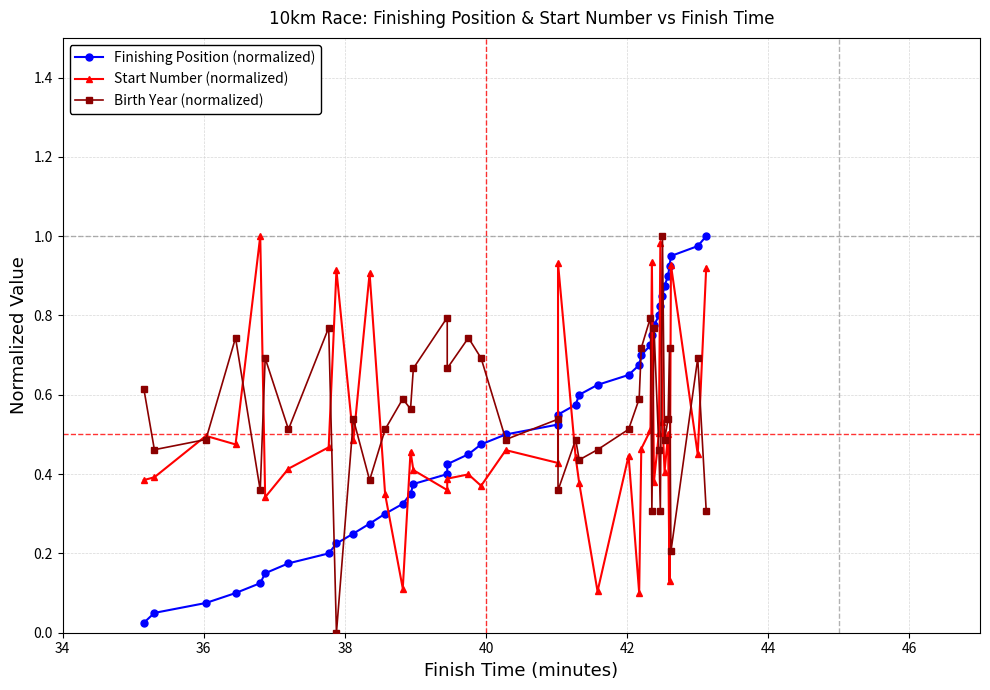

Reading left to right, list all the values displayed in this chart.

Finishing Position (normalized): 0.0	0.1	0.1	0.1	0.1	0.1	0.2	0.2	0.2	0.2	0.3	0.3	0.3	0.3	0.4	0.4	0.4	0.5	0.5	0.5	0.5	0.6	0.6	0.6	0.6	0.7	0.7	0.7	0.7	0.8	0.8	0.8	0.8	0.8	0.9	0.9	0.9	0.9	1.0	1.0
Start Number (normalized): 0.4	0.4	0.5	0.5	1.0	0.3	0.4	0.5	0.9	0.5	0.9	0.3	0.1	0.5	0.4	0.4	0.4	0.4	0.4	0.5	0.4	0.9	0.4	0.4	0.1	0.4	0.1	0.5	0.5	0.9	0.4	0.5	1.0	0.5	0.4	0.5	0.1	0.9	0.4	0.9
Birth Year (normalized): 0.6	0.5	0.5	0.7	0.4	0.7	0.5	0.8	0.0	0.5	0.4	0.5	0.6	0.6	0.7	0.8	0.7	0.7	0.7	0.5	0.5	0.4	0.5	0.4	0.5	0.5	0.6	0.7	0.8	0.3	0.8	0.5	0.3	1.0	0.5	0.5	0.7	0.2	0.7	0.3